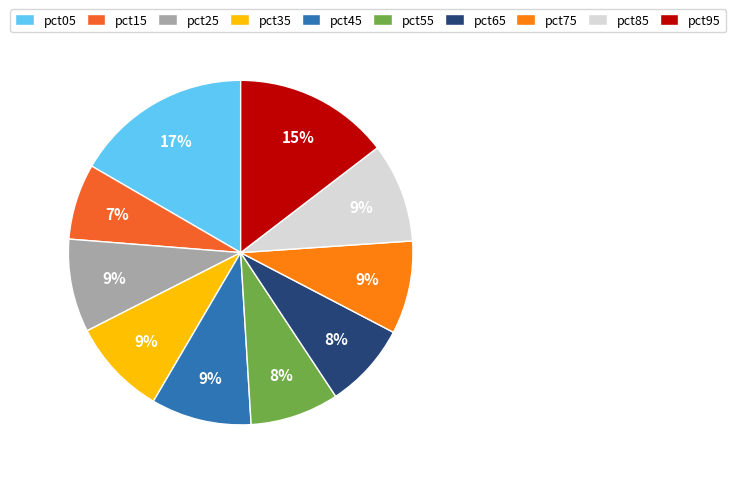

To the nearest percent, what is the difference between the largest and smallest slice percentages?

10%